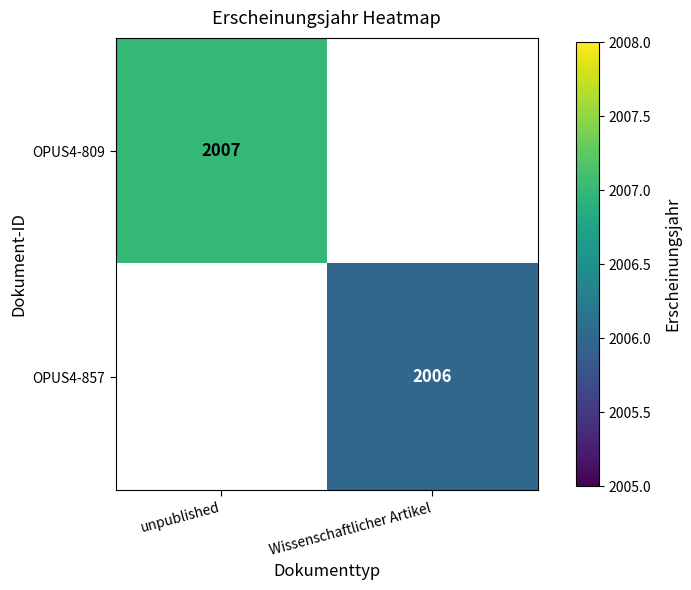

True or false: OPUS4-857 has a value of 3164 at Wissenschaftlicher Artikel.

False